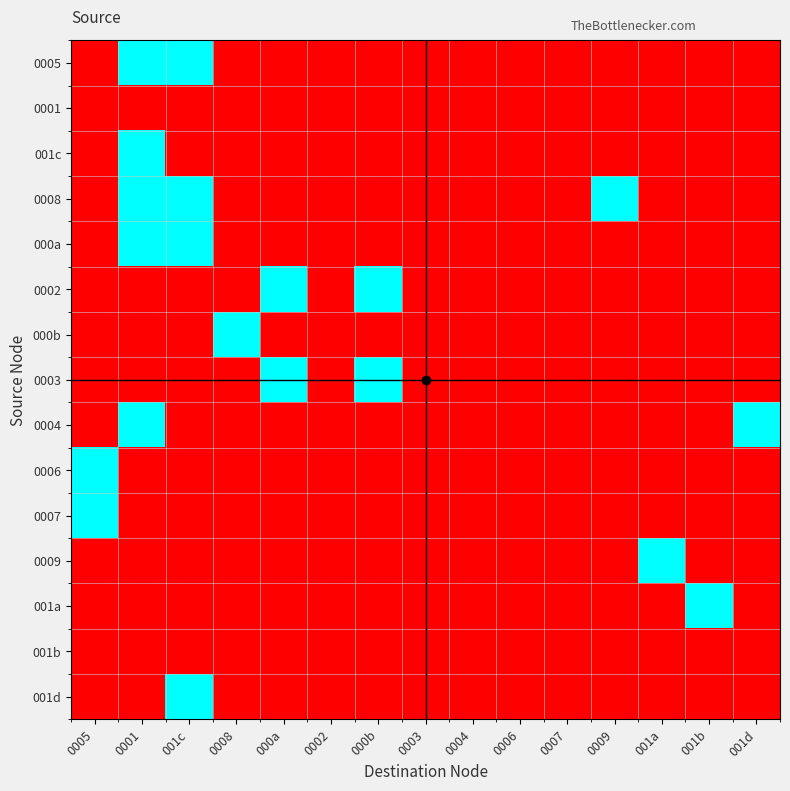

Reading left to right, transcribe all the data shown in this chart.

0005: 0005=0	0001=1	001c=1	0008=0	000a=0	0002=0	000b=0	0003=0	0004=0	0006=0	0007=0	0009=0	001a=0	001b=0	001d=0
0001: 0005=0	0001=0	001c=0	0008=0	000a=0	0002=0	000b=0	0003=0	0004=0	0006=0	0007=0	0009=0	001a=0	001b=0	001d=0
001c: 0005=0	0001=1	001c=0	0008=0	000a=0	0002=0	000b=0	0003=0	0004=0	0006=0	0007=0	0009=0	001a=0	001b=0	001d=0
0008: 0005=0	0001=1	001c=1	0008=0	000a=0	0002=0	000b=0	0003=0	0004=0	0006=0	0007=0	0009=1	001a=0	001b=0	001d=0
000a: 0005=0	0001=1	001c=1	0008=0	000a=0	0002=0	000b=0	0003=0	0004=0	0006=0	0007=0	0009=0	001a=0	001b=0	001d=0
0002: 0005=0	0001=0	001c=0	0008=0	000a=1	0002=0	000b=1	0003=0	0004=0	0006=0	0007=0	0009=0	001a=0	001b=0	001d=0
000b: 0005=0	0001=0	001c=0	0008=1	000a=0	0002=0	000b=0	0003=0	0004=0	0006=0	0007=0	0009=0	001a=0	001b=0	001d=0
0003: 0005=0	0001=0	001c=0	0008=0	000a=1	0002=0	000b=1	0003=0	0004=0	0006=0	0007=0	0009=0	001a=0	001b=0	001d=0
0004: 0005=0	0001=1	001c=0	0008=0	000a=0	0002=0	000b=0	0003=0	0004=0	0006=0	0007=0	0009=0	001a=0	001b=0	001d=1
0006: 0005=1	0001=0	001c=0	0008=0	000a=0	0002=0	000b=0	0003=0	0004=0	0006=0	0007=0	0009=0	001a=0	001b=0	001d=0
0007: 0005=1	0001=0	001c=0	0008=0	000a=0	0002=0	000b=0	0003=0	0004=0	0006=0	0007=0	0009=0	001a=0	001b=0	001d=0
0009: 0005=0	0001=0	001c=0	0008=0	000a=0	0002=0	000b=0	0003=0	0004=0	0006=0	0007=0	0009=0	001a=1	001b=0	001d=0
001a: 0005=0	0001=0	001c=0	0008=0	000a=0	0002=0	000b=0	0003=0	0004=0	0006=0	0007=0	0009=0	001a=0	001b=1	001d=0
001b: 0005=0	0001=0	001c=0	0008=0	000a=0	0002=0	000b=0	0003=0	0004=0	0006=0	0007=0	0009=0	001a=0	001b=0	001d=0
001d: 0005=0	0001=0	001c=1	0008=0	000a=0	0002=0	000b=0	0003=0	0004=0	0006=0	0007=0	0009=0	001a=0	001b=0	001d=0